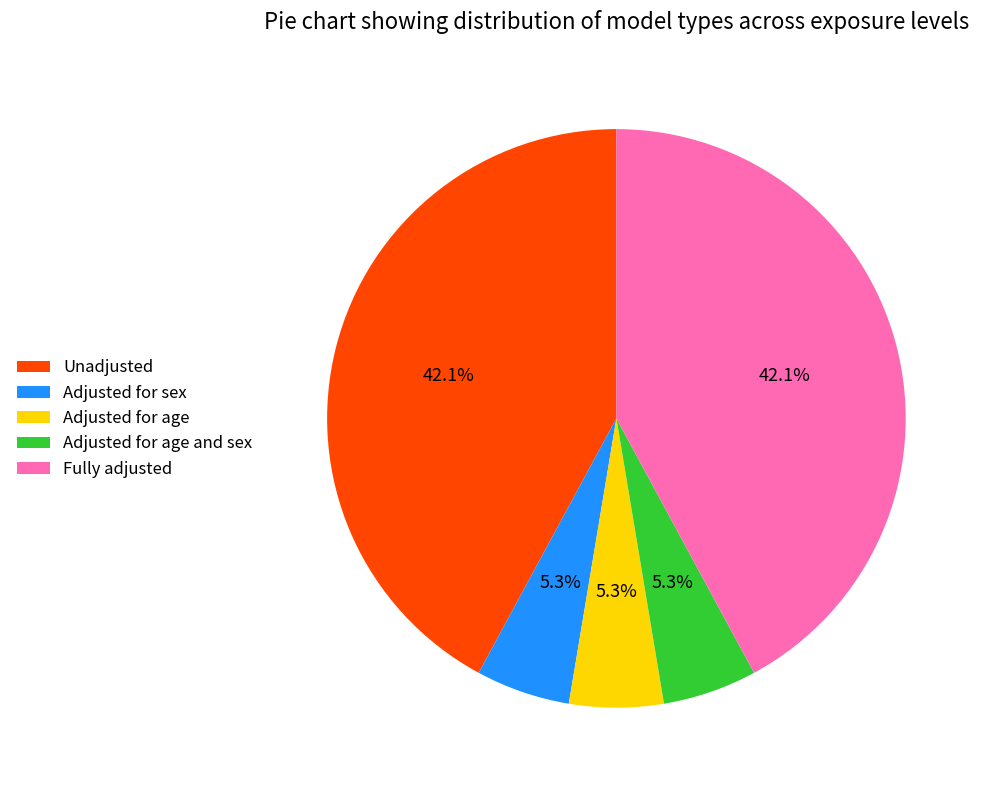

To the nearest percent, what percentage of the pie is Unadjusted?

42%